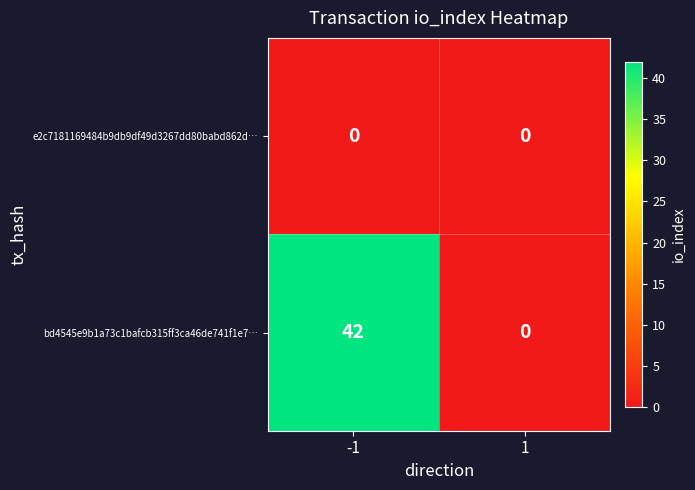

At -1, list the series in order from smallest to largest.

e2c7181169484b9db9df49d3267dd80babd862d…, bd4545e9b1a73c1bafcb315ff3ca46de741f1e7…